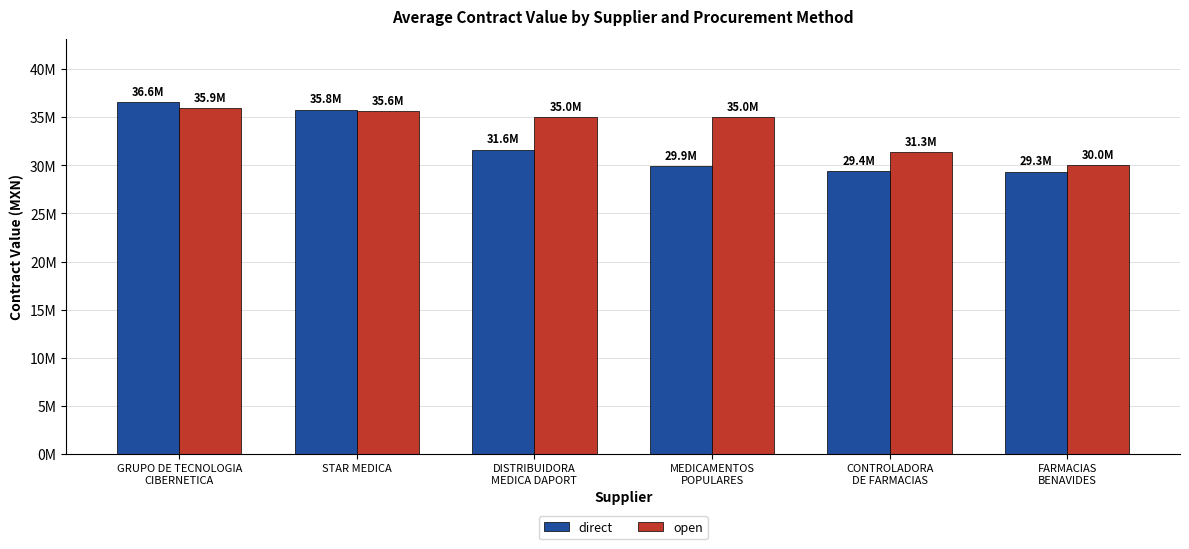

Are the bars horizontal?

No